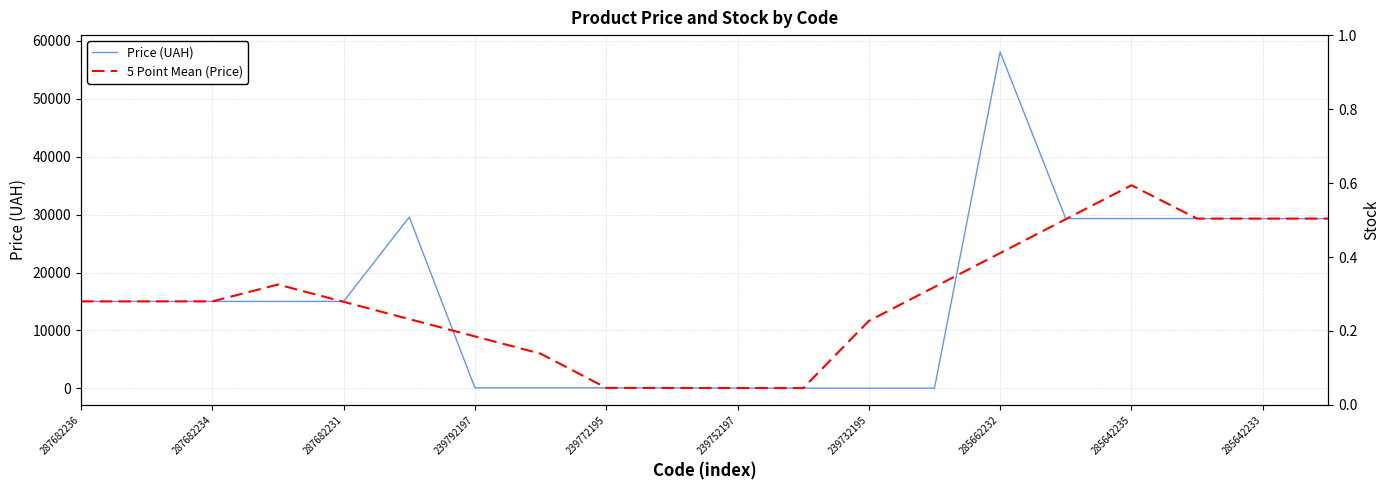

What are all the series names shown in the legend?

Price (UAH), 5 Point Mean (Price)